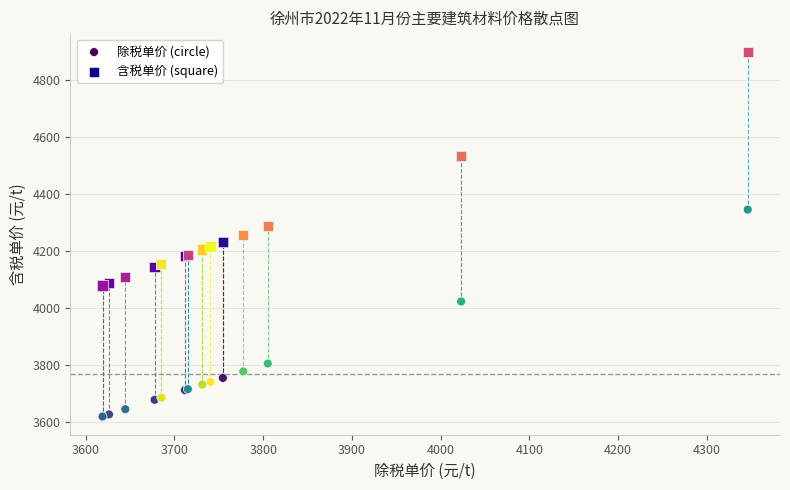

Which series reaches the minimum Y coordinate?

除税单价 (circle)